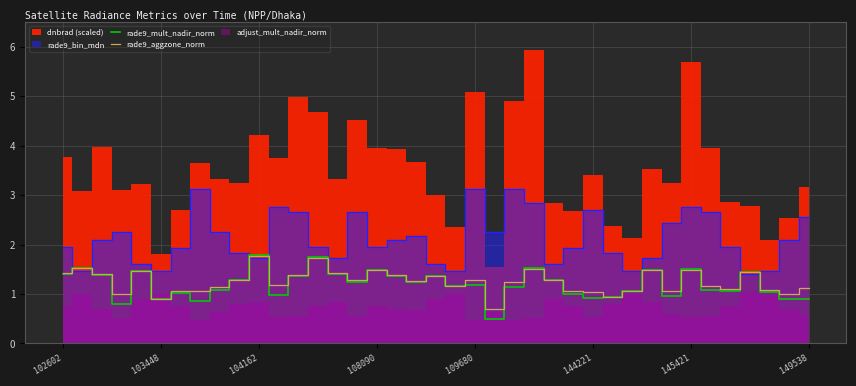

What is the maximum value for rade9_mult_nadir_norm?

1.8